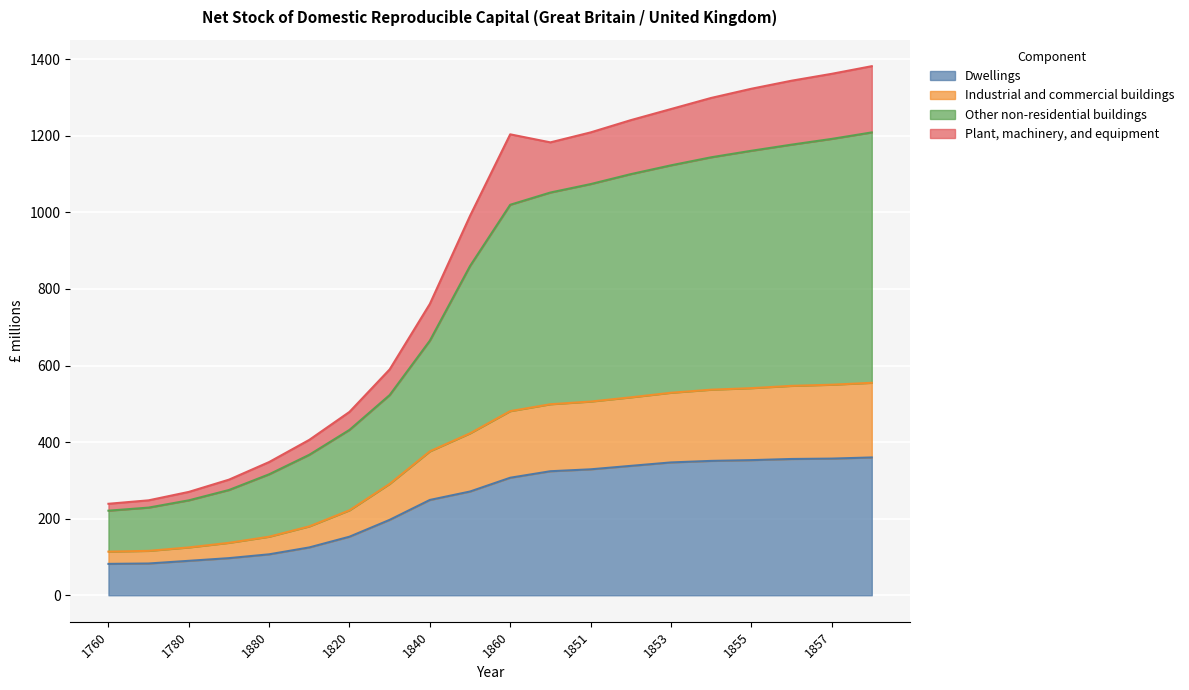

Rank the categories by Other non-residential buildings value from highest to lowest.

1858, 1857, 1856, 1855, 1854, 1853, 1852, 1851, 1850, 1860, 1850, 1840, 1830, 1820, 1810, 1880, 1790, 1780, 1770, 1760